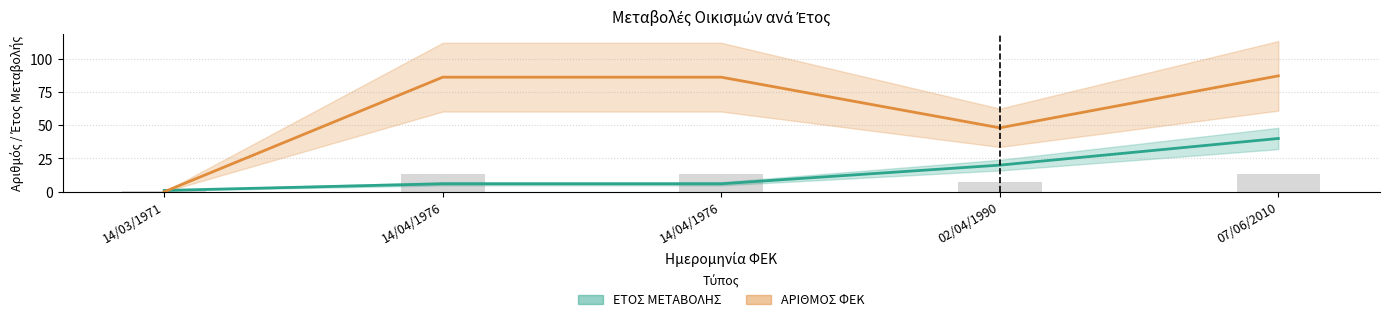

What is the sum of all ΕΤΟΣ ΜΕΤΑΒΟΛΗΣ values?

73